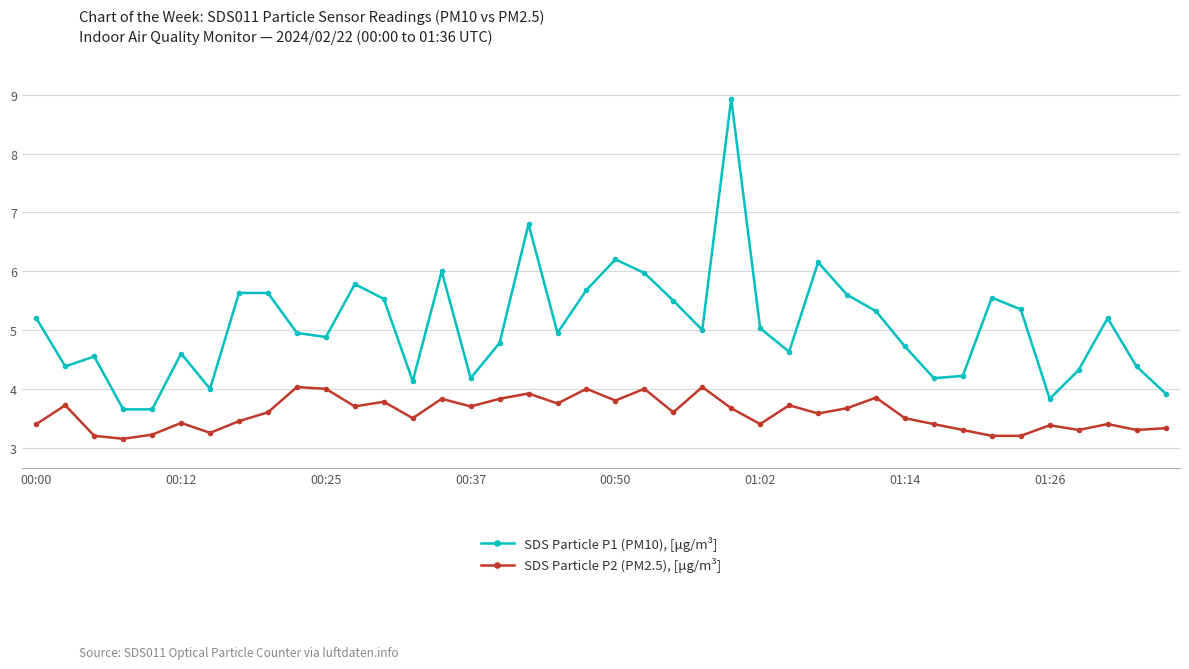

What is the highest value of the SDS Particle P1 (PM10), [μg/m³] series?

8.9